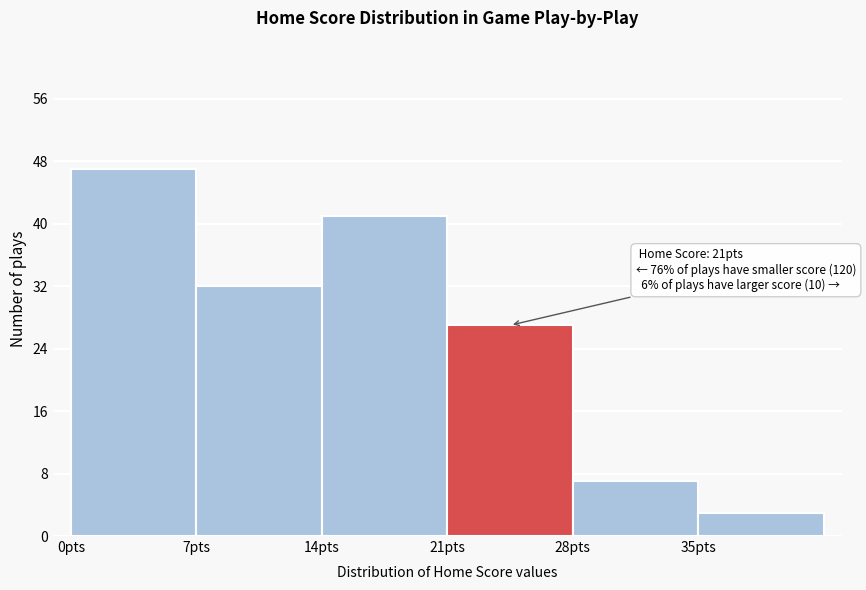

Which range on the x-axis has the tallest bar?

0 to 7